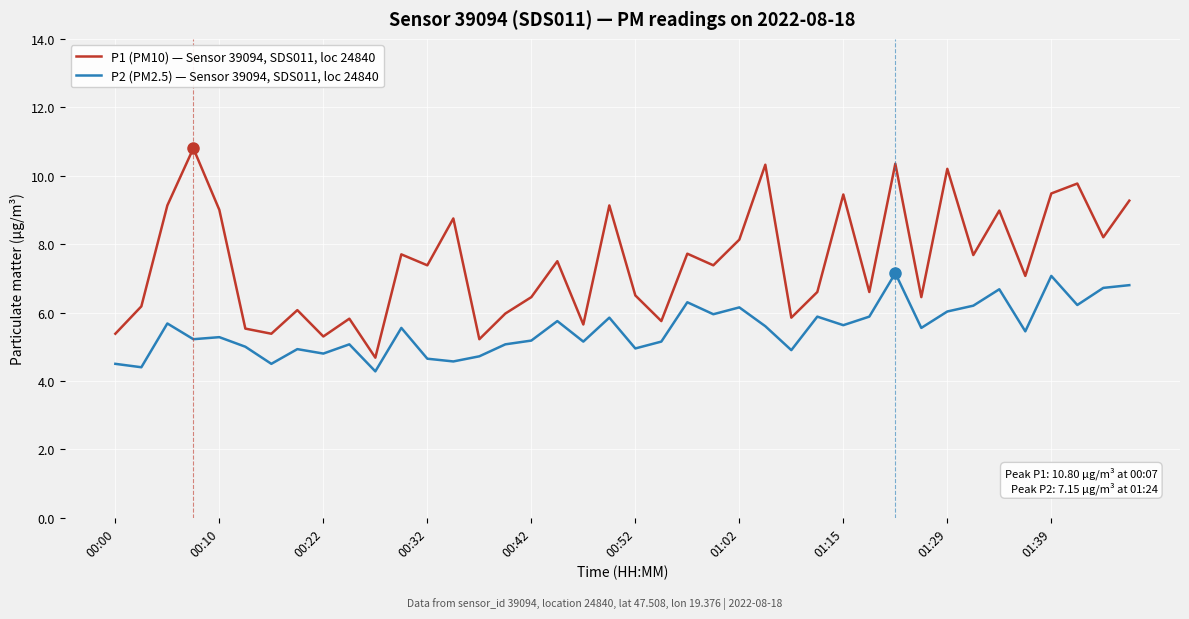

List the series in order of their peak value, highest first.

P1 (PM10) — Sensor 39094, SDS011, loc 24840, P2 (PM2.5) — Sensor 39094, SDS011, loc 24840